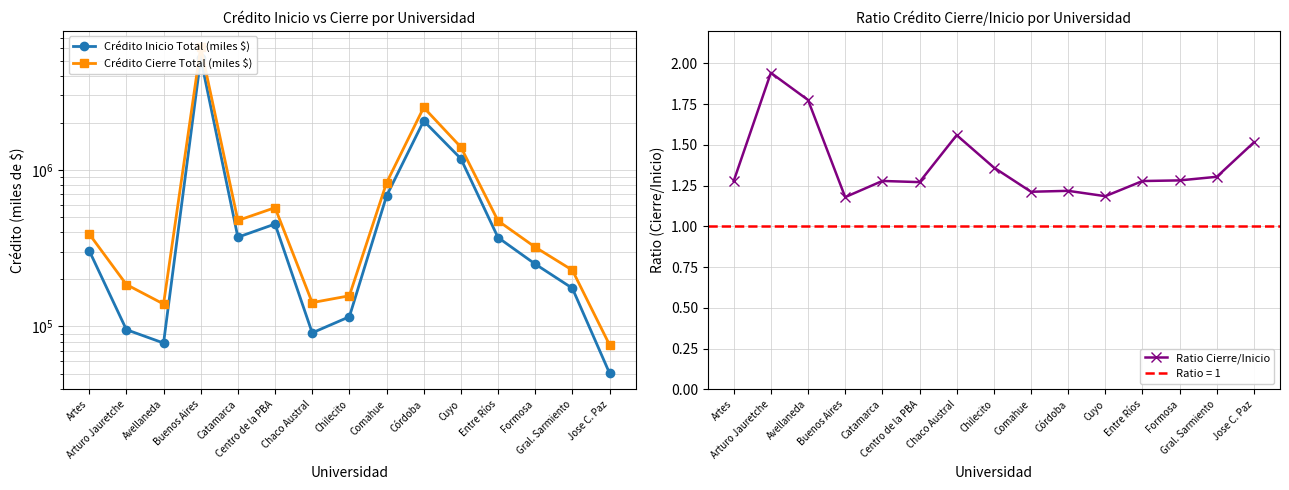

What are all the series names shown in the legend?

Crédito Inicio Total (miles $), Crédito Cierre Total (miles $), Ratio Cierre/Inicio